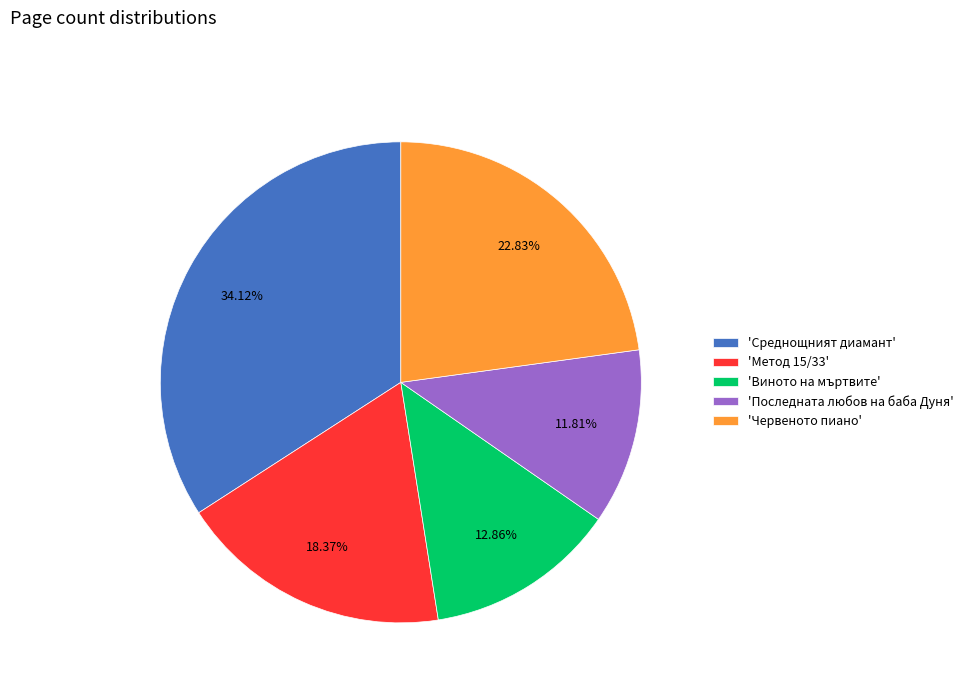

Does 'Метод 15/33' account for over 50% of the chart?

No